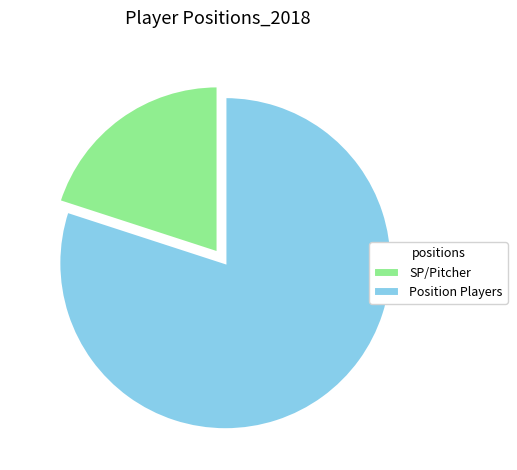

The Position Players slice represents 80% of the pie. True or false?

True